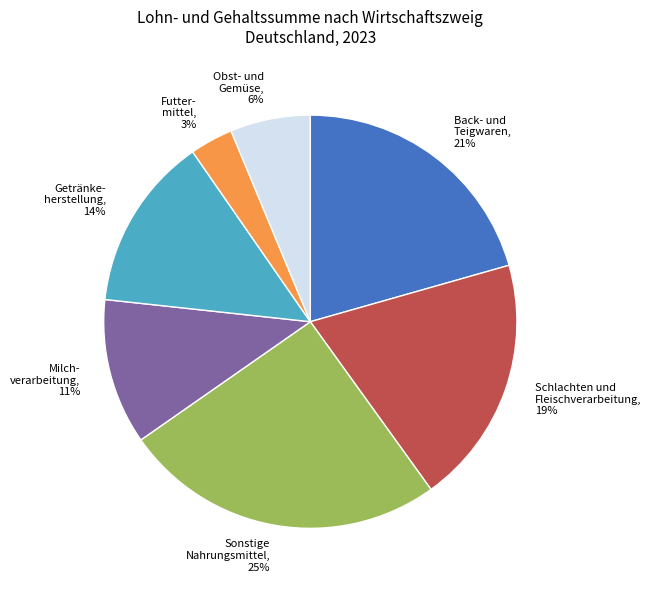

To the nearest percent, what percentage of the pie is Schlachten und Fleischverarbeitung?

19%